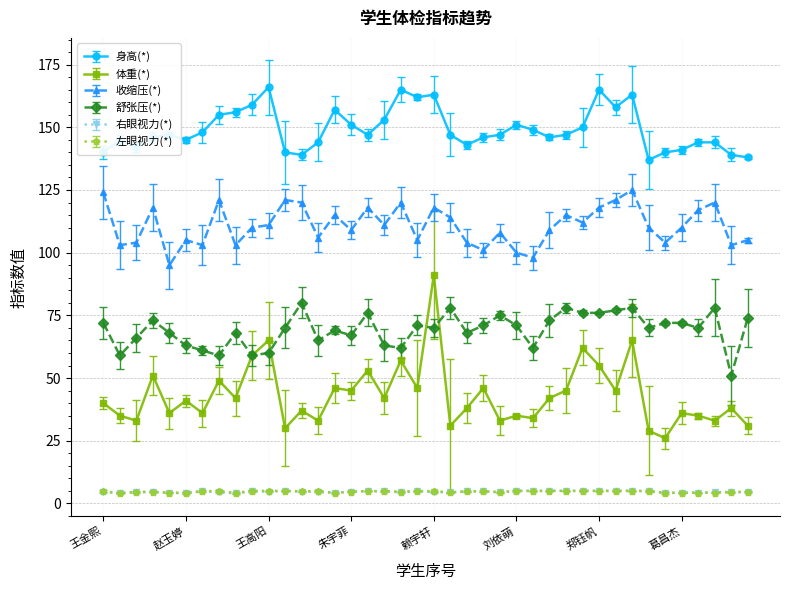

True or false: 体重(*) has more than 0 interior local peaks.

True